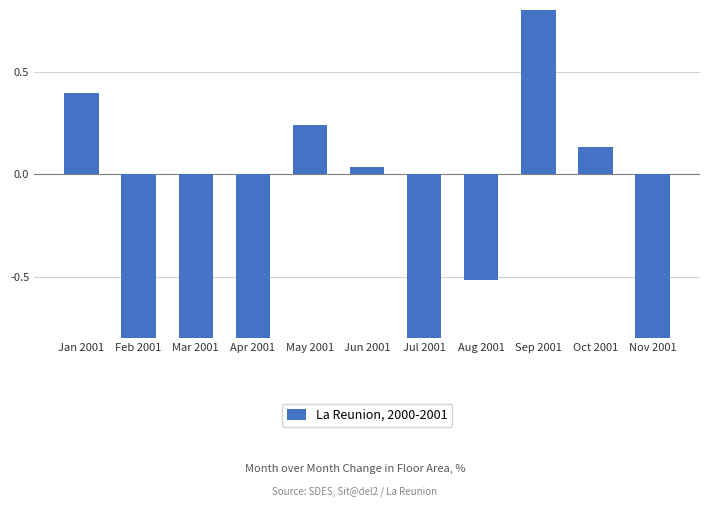

Reading left to right, transcribe all the data shown in this chart.

0.4	-1.6	-2.0	-1.4	0.2	0.0	-1.7	-0.5	1.1	0.1	-6.9